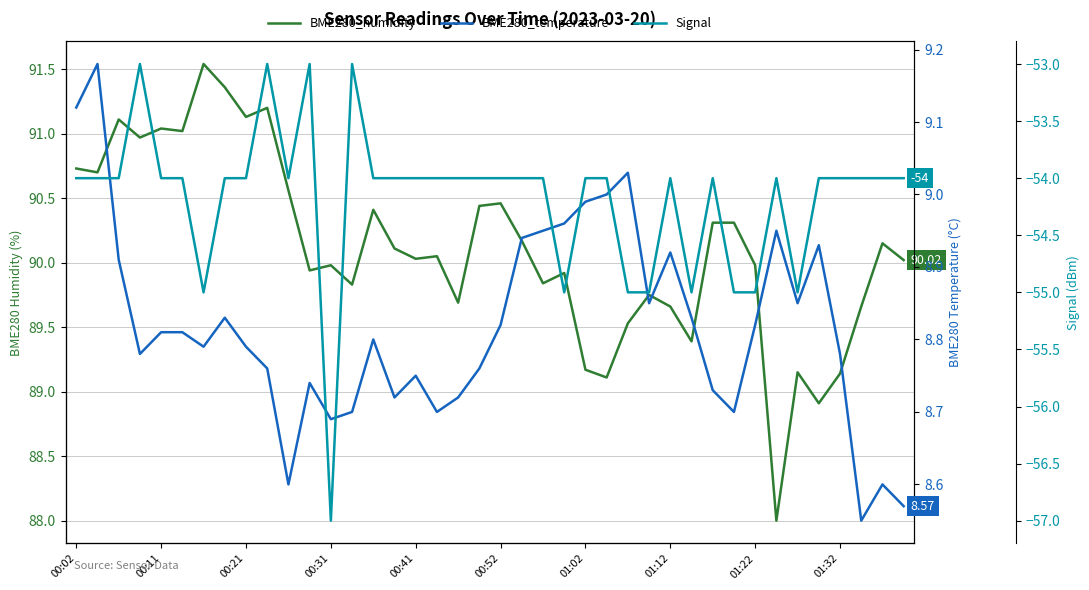

What is the value of the BME280_humidity point at the 31st from the left?

90.3